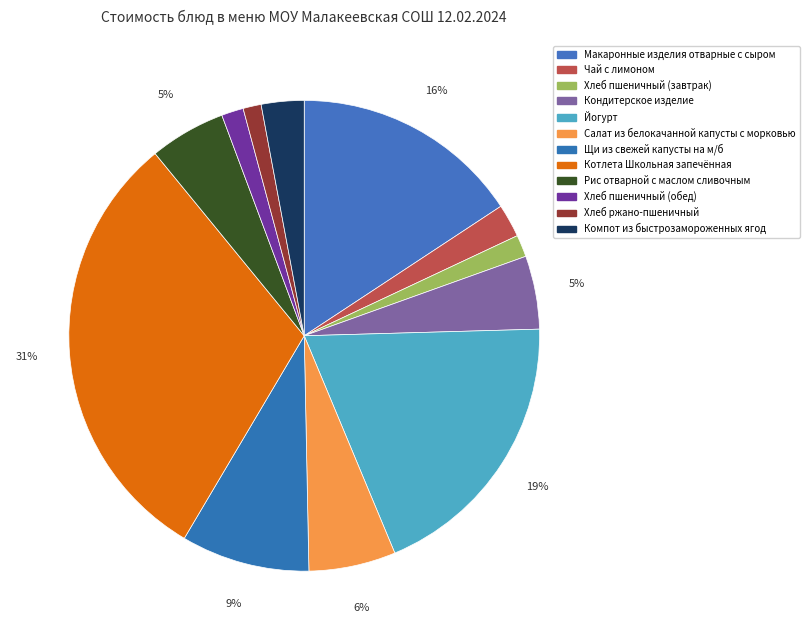

How many segments does this pie chart have?

12